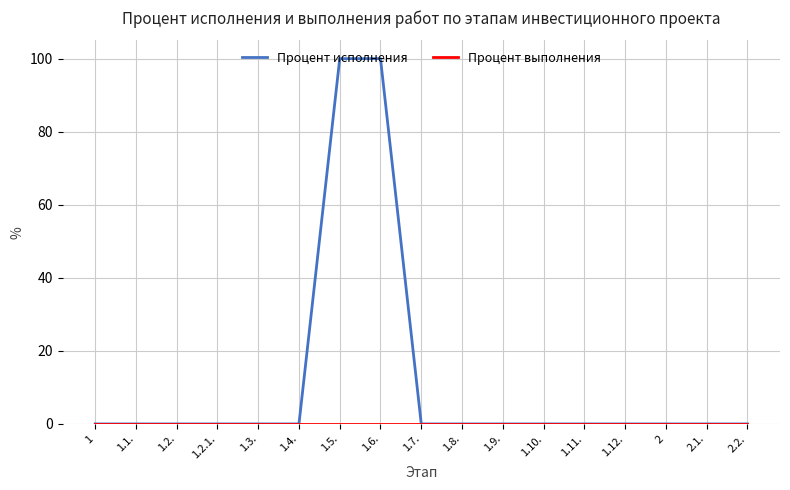

How many lines are shown in the chart?

2